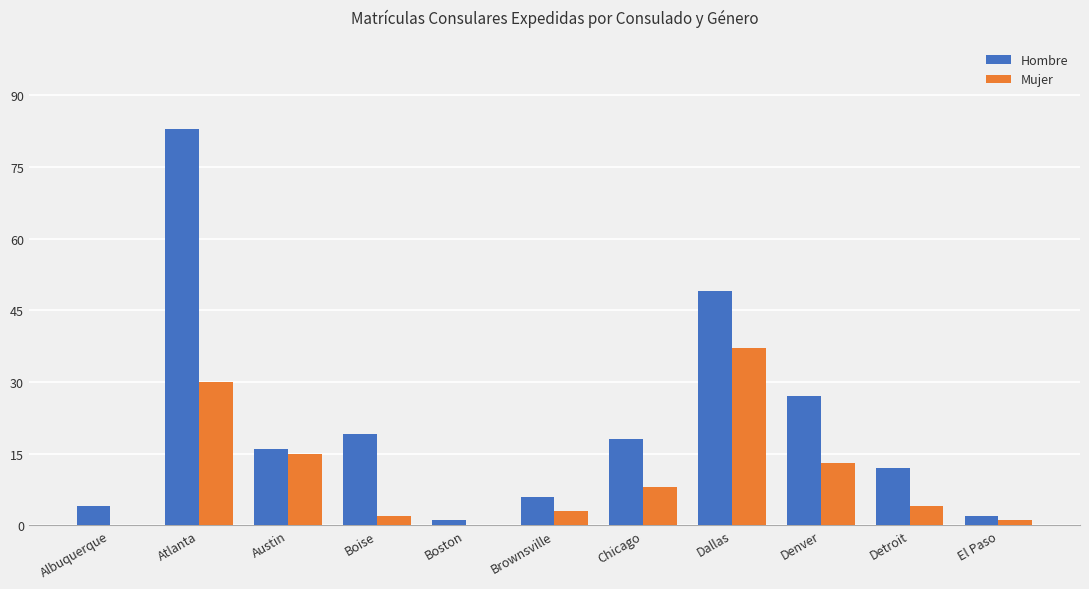

What is the sum of the Mujer values at Austin and Denver?

28